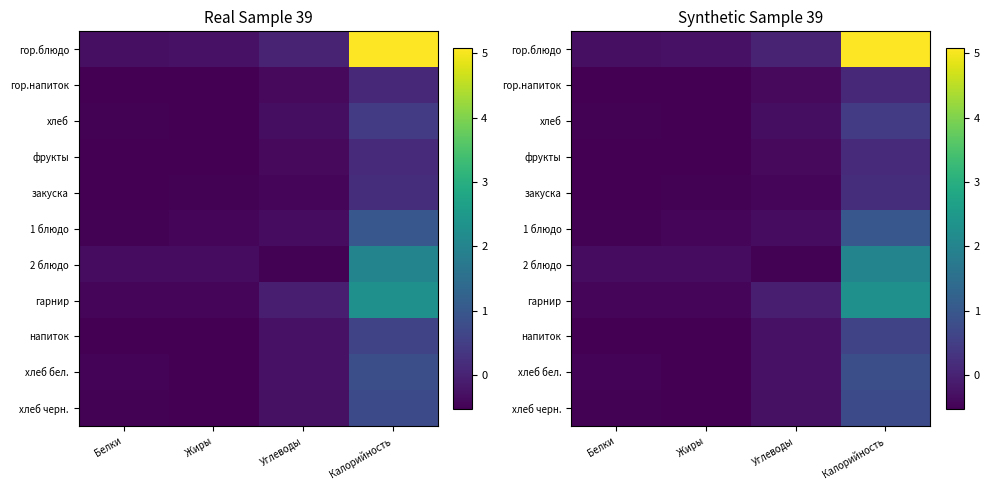

Where is гор.блюдо nearest to the value 2?

Углеводы